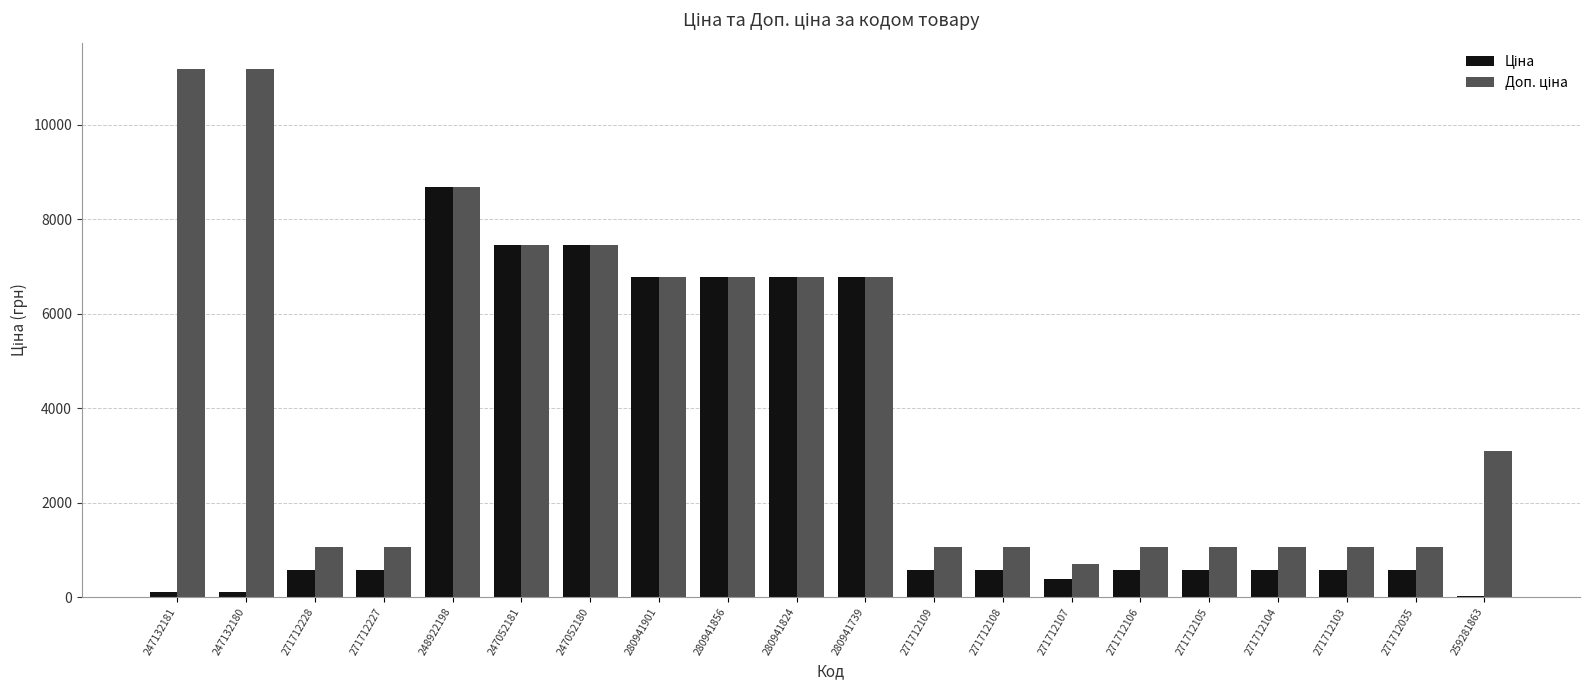

What is the total value across all series at 280941856?

13574.3